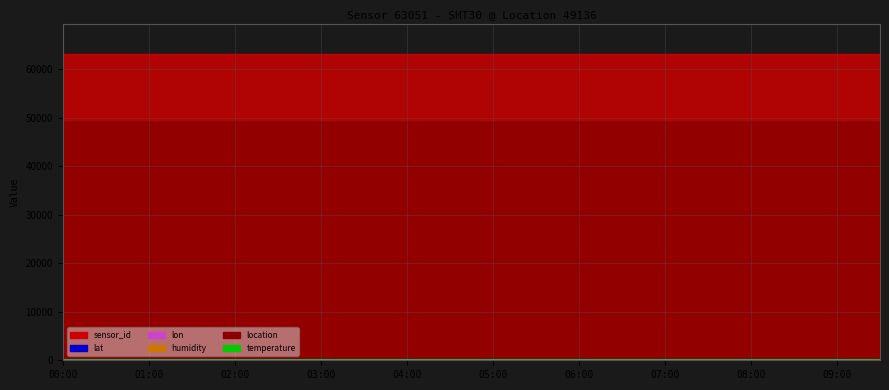

The temperature series shows 6.0 at 04:30. True or false?

True